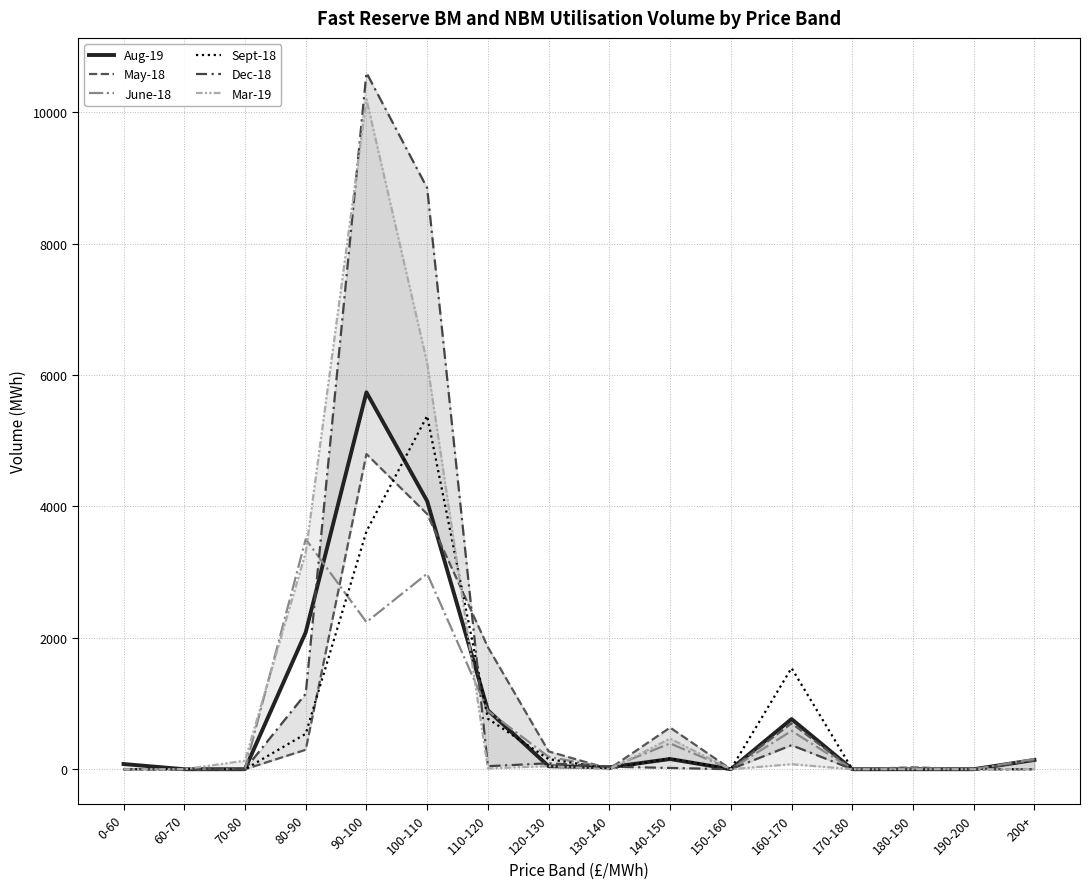

What are all the series names shown in the legend?

Aug-19, May-18, June-18, Sept-18, Dec-18, Mar-19